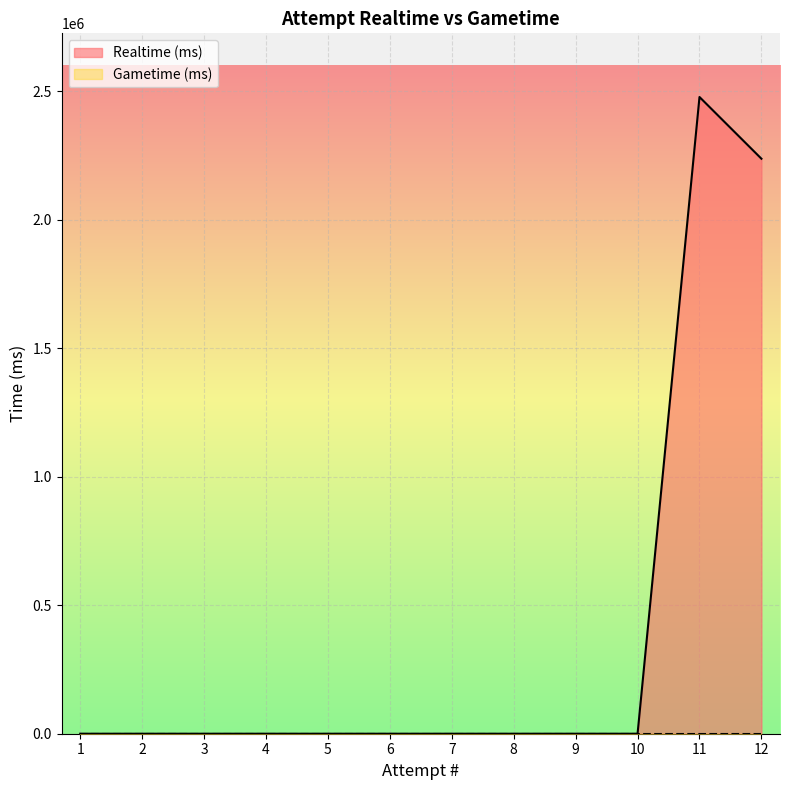

What is the difference between the maximum and minimum values?

2476740